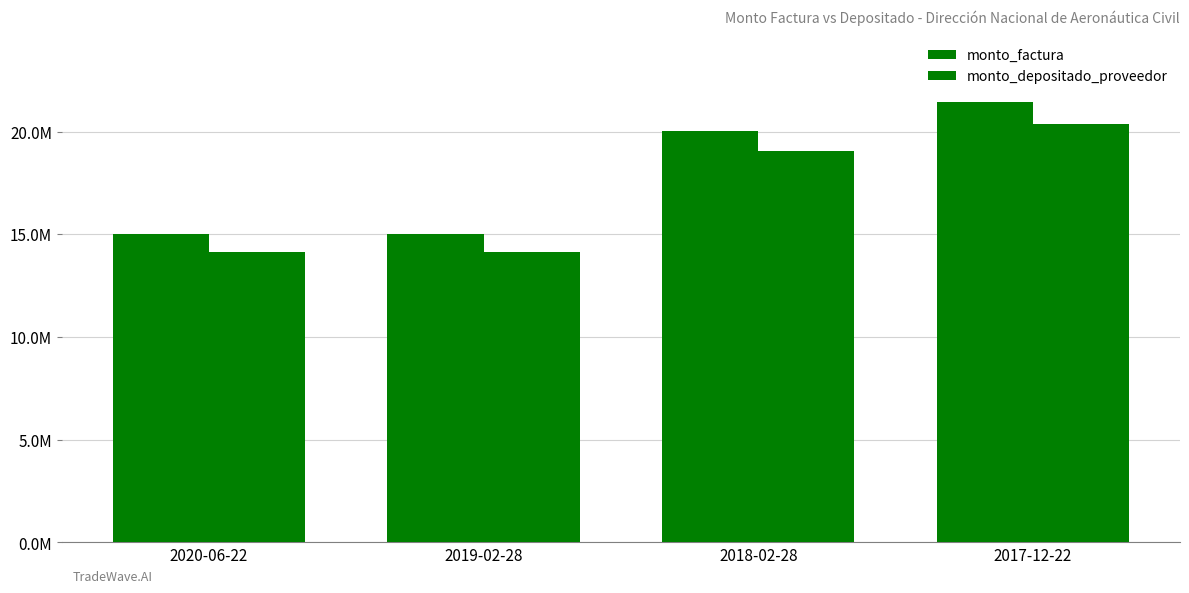

Count the monto_factura values in the range 15000000 to 21450000.

4